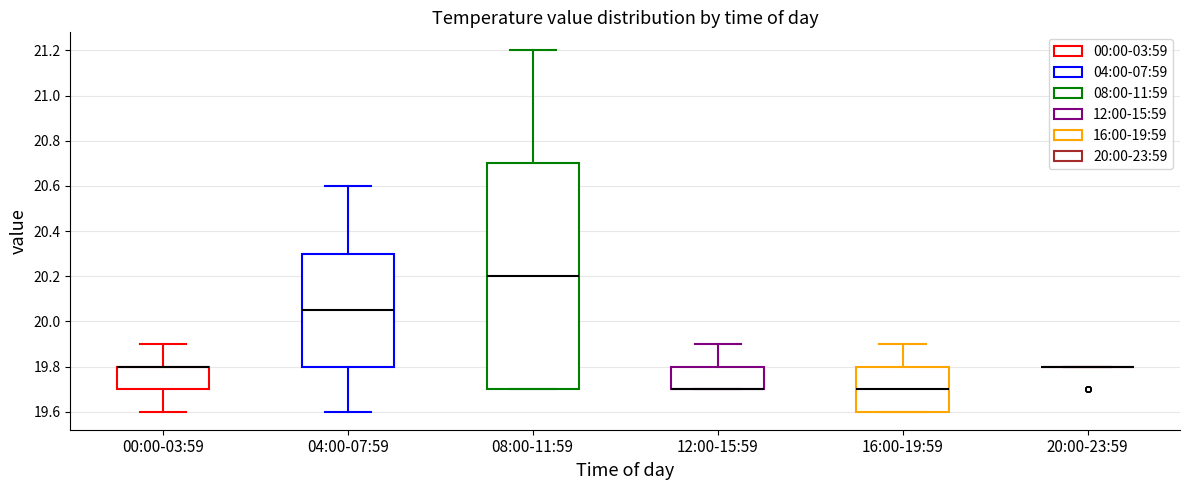

Which box is the tallest, from its lower edge to its upper edge?

08:00-11:59